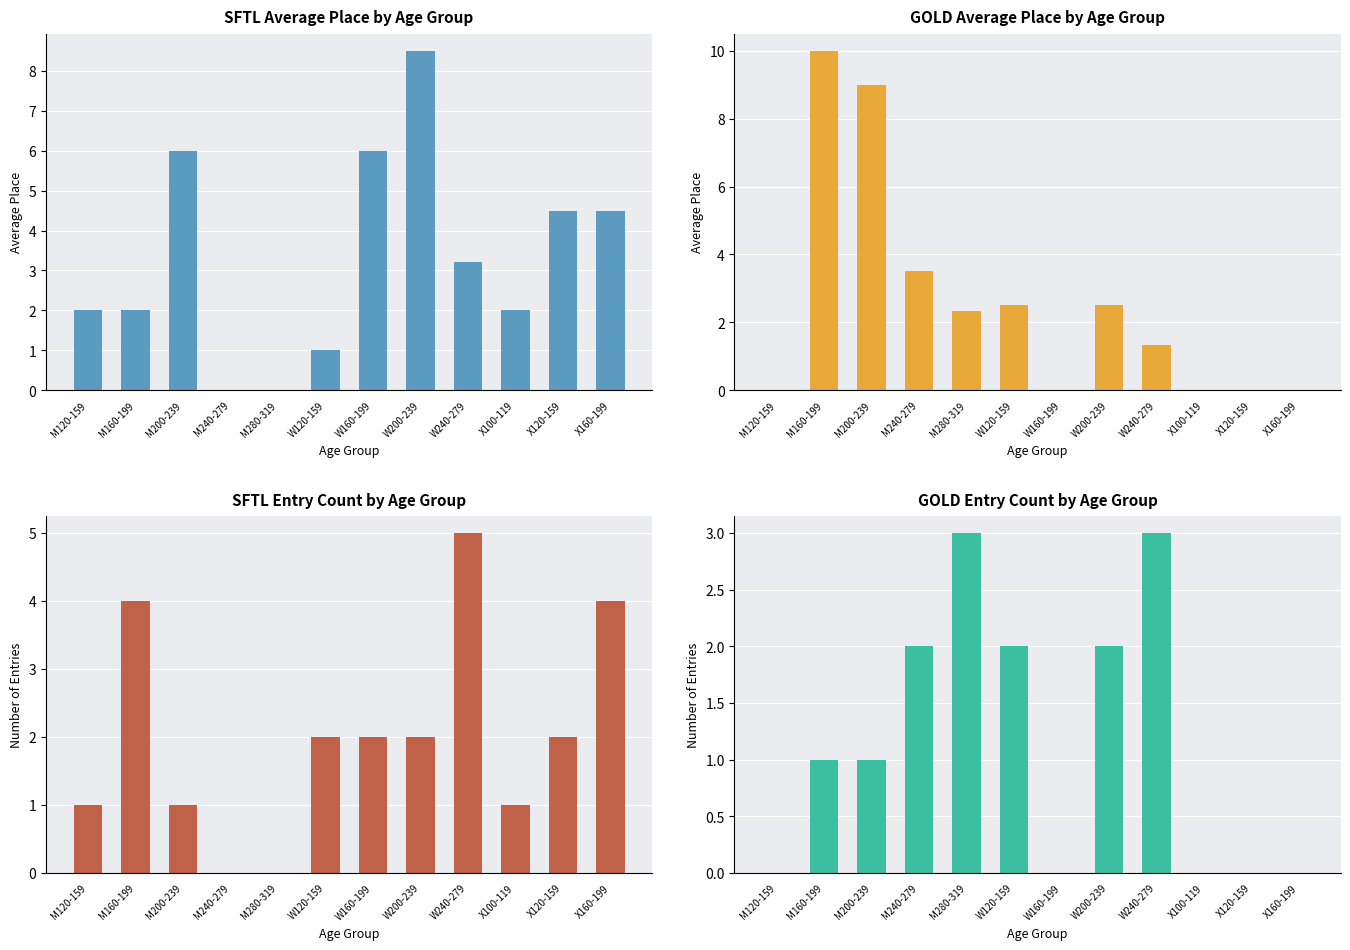

What are all the series names shown in the legend?

SFTL Avg Place, GOLD Avg Place, SFTL Entry Count, GOLD Entry Count